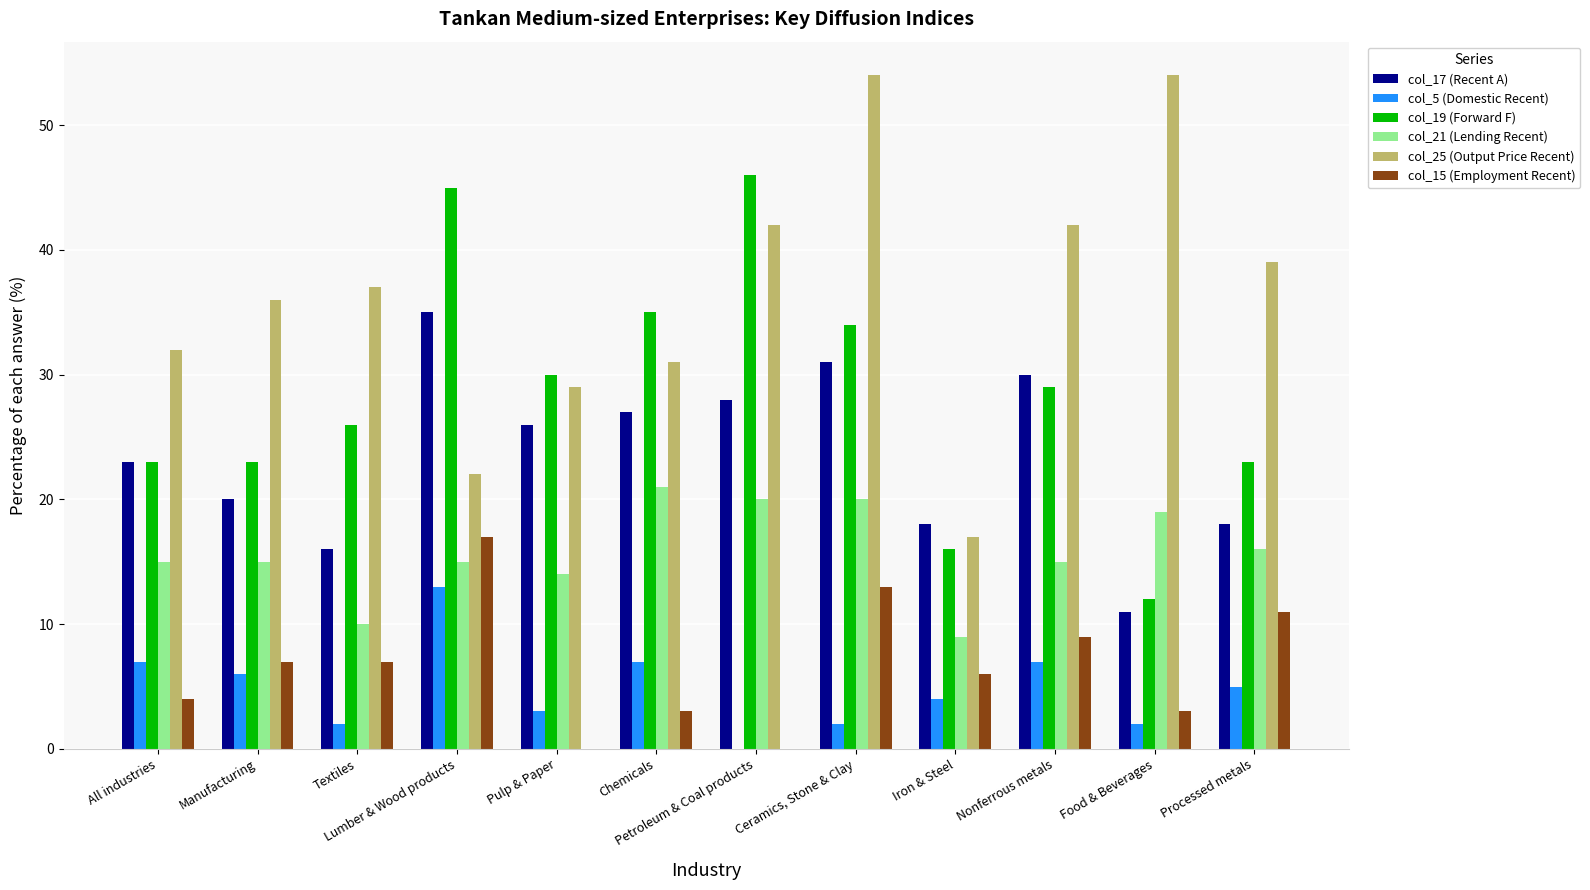

True or false: col_21 (Lending Recent) has a value of 16 at Processed metals.

True